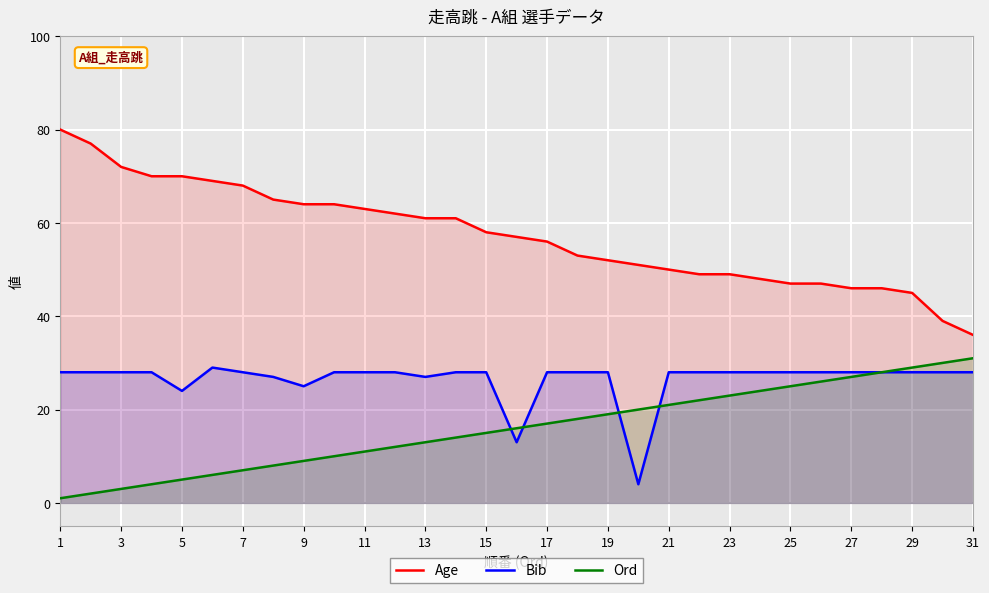

The Age series shows 45 at 29. True or false?

True